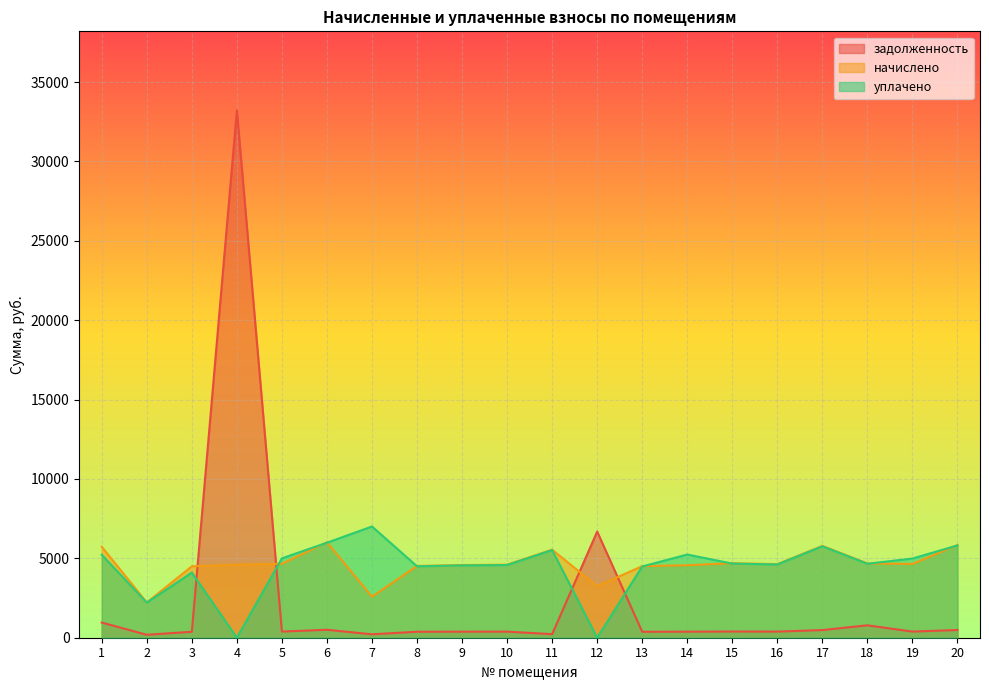

What are all the series names shown in the legend?

задолженность, начислено, уплачено